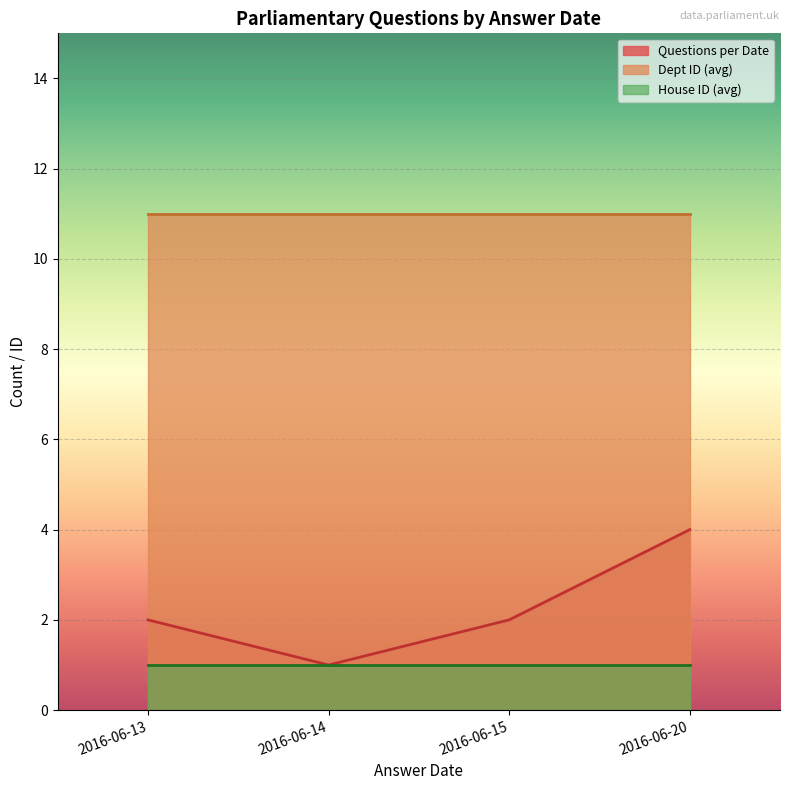

What is the total value across all series at 2016-06-15?

14